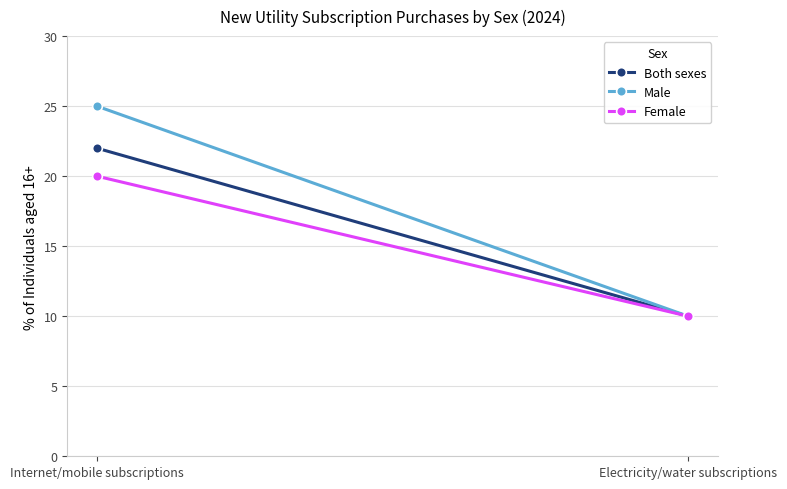

The value of Female at Electricity/water subscriptions is 10. True or false?

True